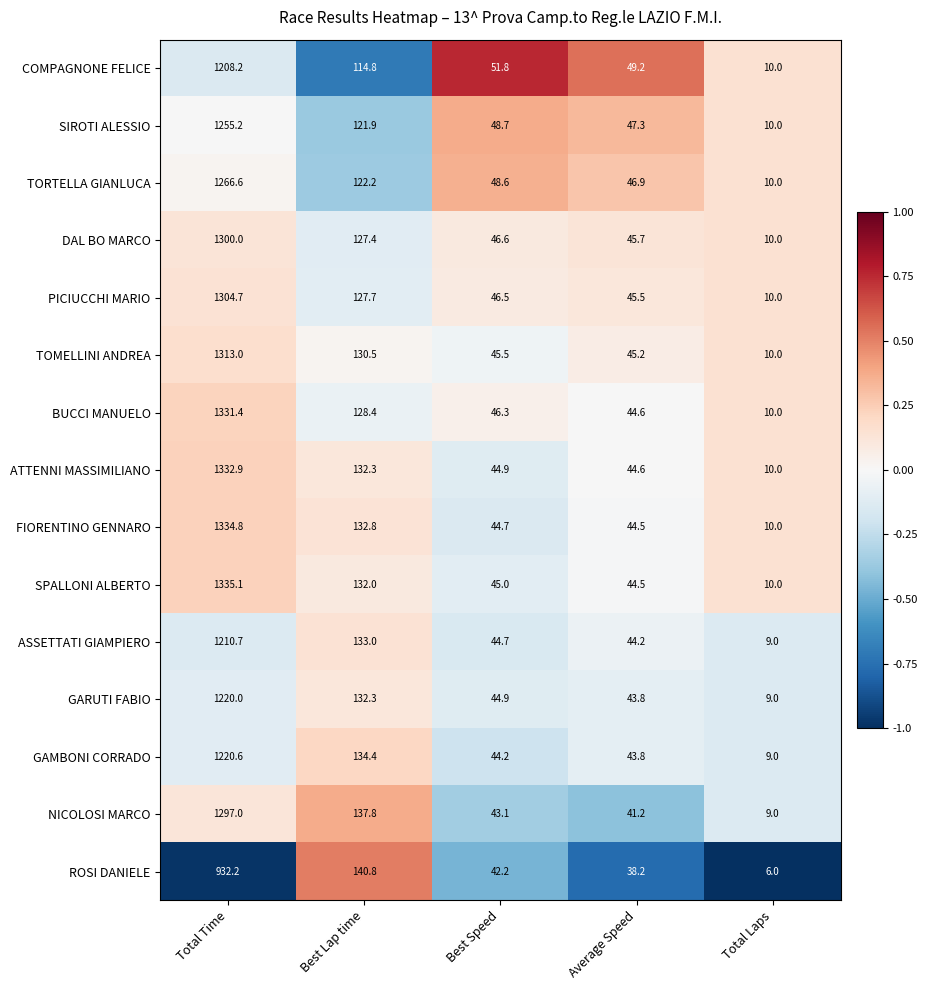

What is the average value of the TORTELLA GIANLUCA series?

298.9